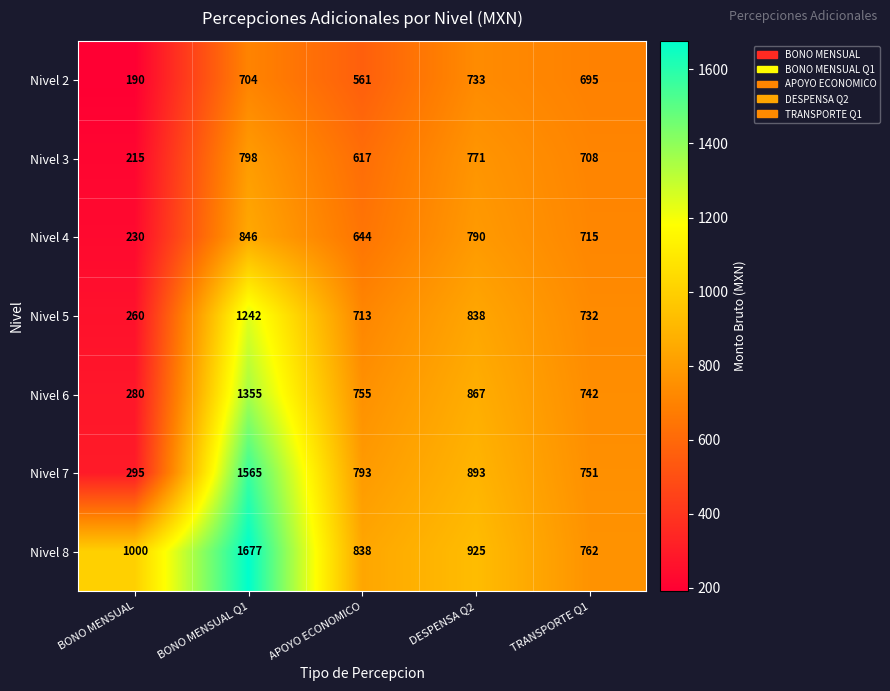

Which series changed the most between BONO MENSUAL and TRANSPORTE Q1?

Nivel 2